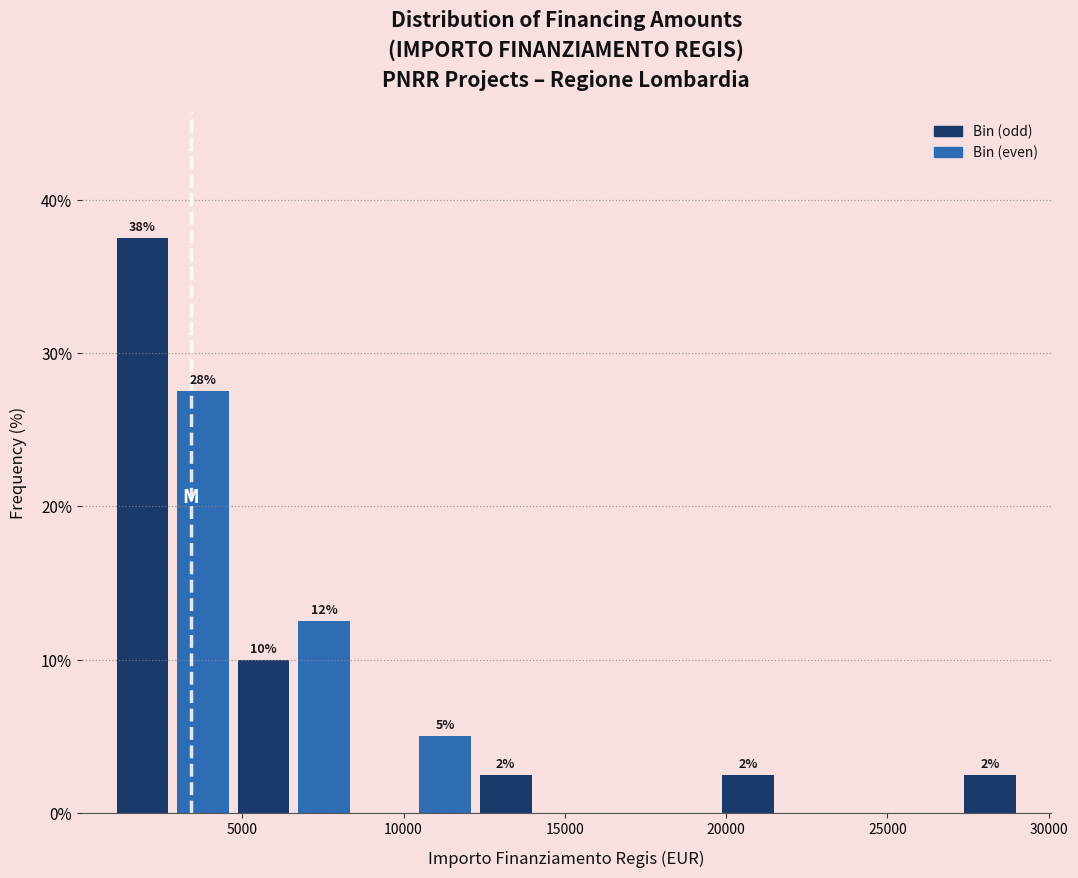

Read against the x-axis, roughly where is the centre of the tallest bar?

2000